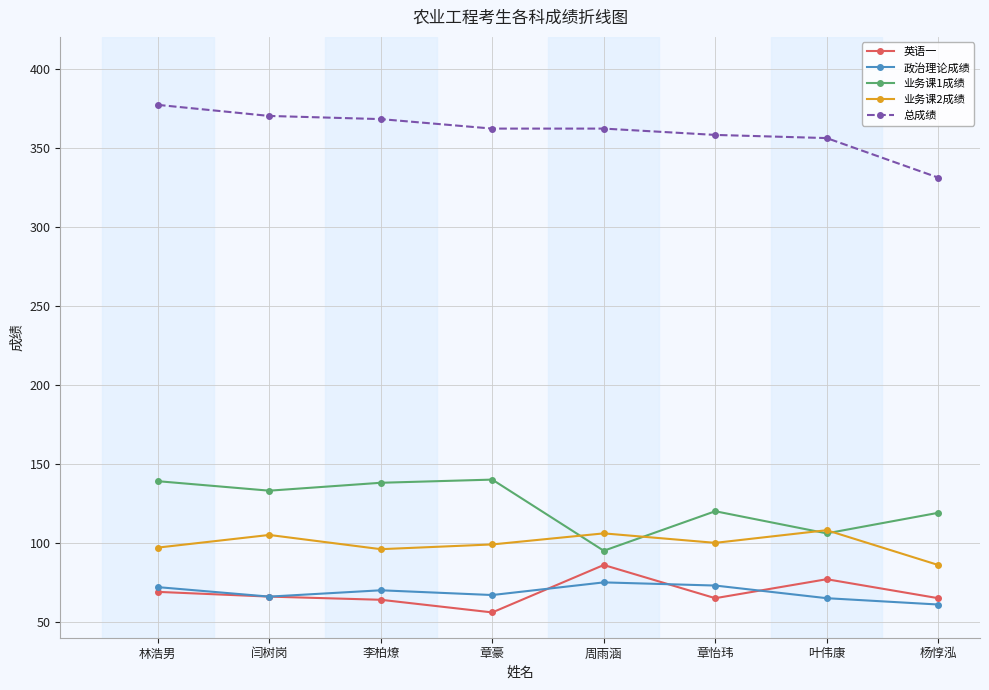

The value of 业务课1成绩 at 叶伟康 is 174. True or false?

False